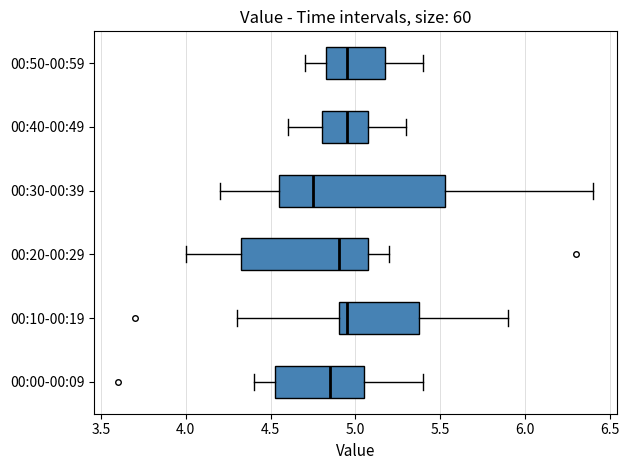

Reading bottom to top, transcribe this box plot: for each box, give where its median line is, the range the box spans, and where its two whiskers end, as read against the x-axis. The values are not printed on the chart, so give them approximately, as read against the axis.

00:00-00:09: median 4.85, box 4.55 to 5.05, whiskers 4.40 to 5.40
00:10-00:19: median 4.95, box 4.90 to 5.40, whiskers 4.30 to 5.90
00:20-00:29: median 4.90, box 4.35 to 5.10, whiskers 4.00 to 5.20
00:30-00:39: median 4.75, box 4.55 to 5.55, whiskers 4.20 to 6.40
00:40-00:49: median 4.95, box 4.80 to 5.10, whiskers 4.60 to 5.30
00:50-00:59: median 4.95, box 4.85 to 5.20, whiskers 4.70 to 5.40